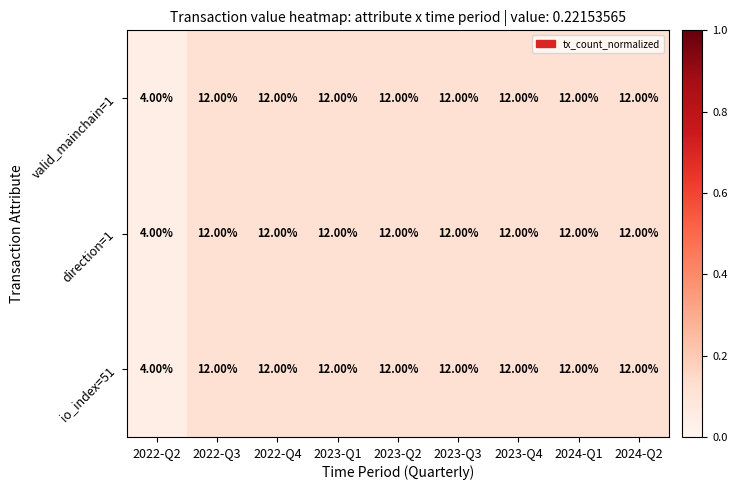

What is the sum of the valid_mainchain=1 values at 2022-Q3 and 2022-Q4?

24